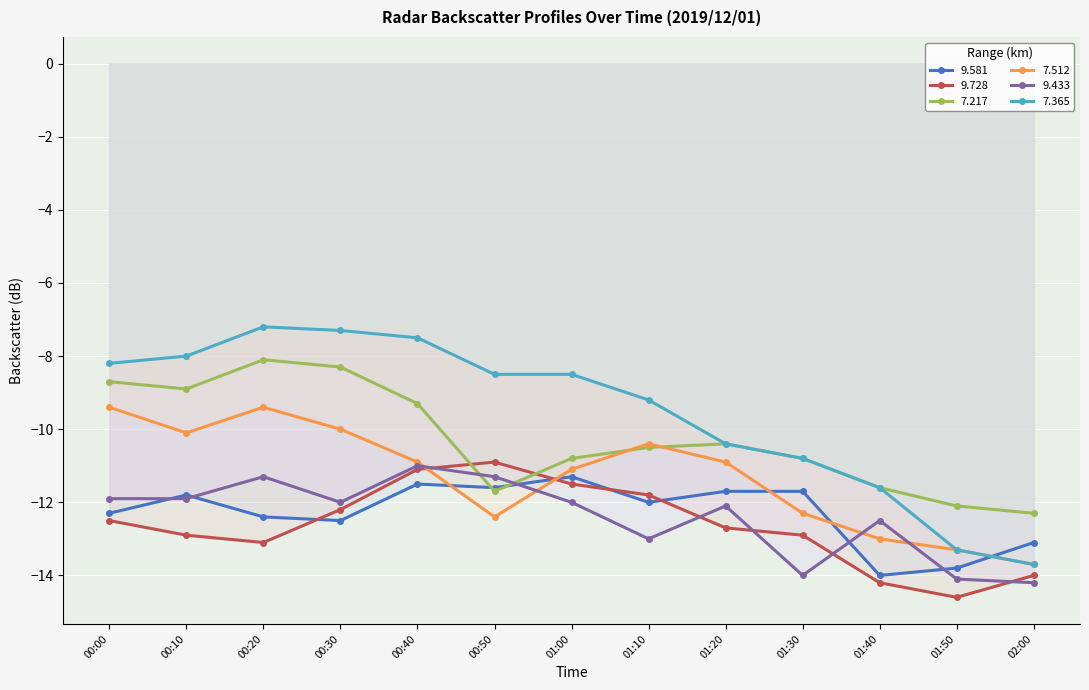

At how many categories does at least one series exceed -9?

7